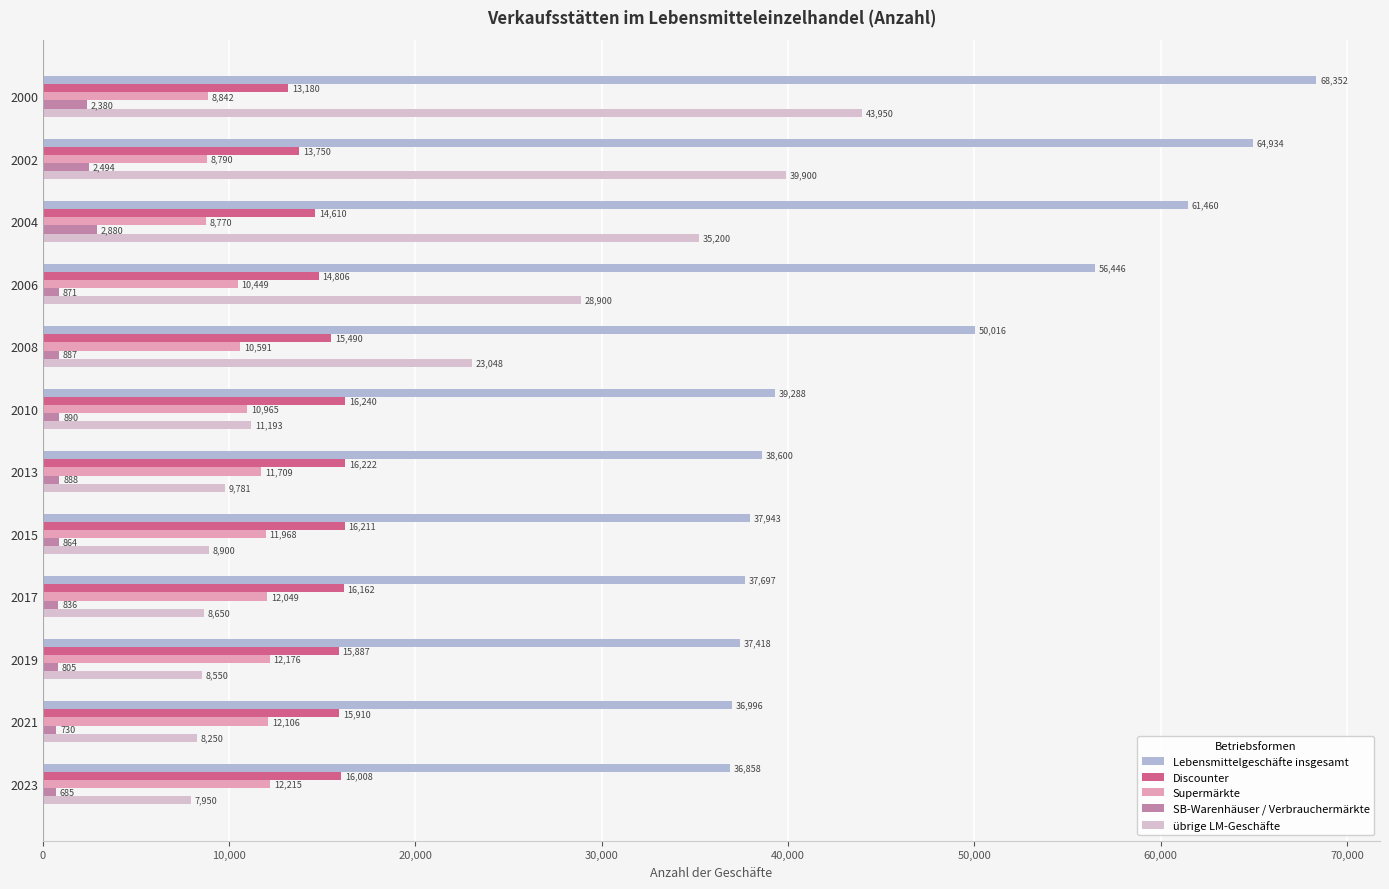

At how many categories does at least one series exceed 34760?

12